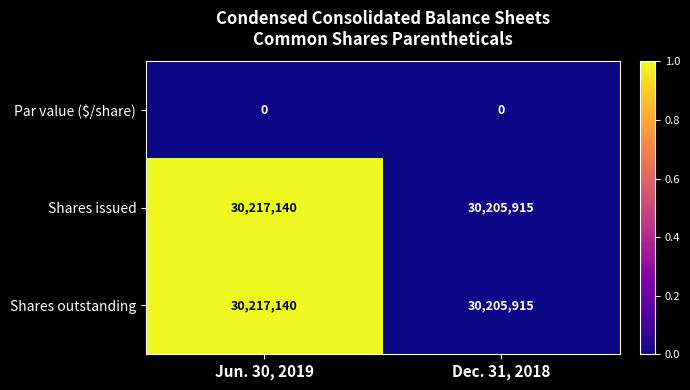

Rank the categories by Shares issued value from highest to lowest.

Jun. 30, 2019, Dec. 31, 2018